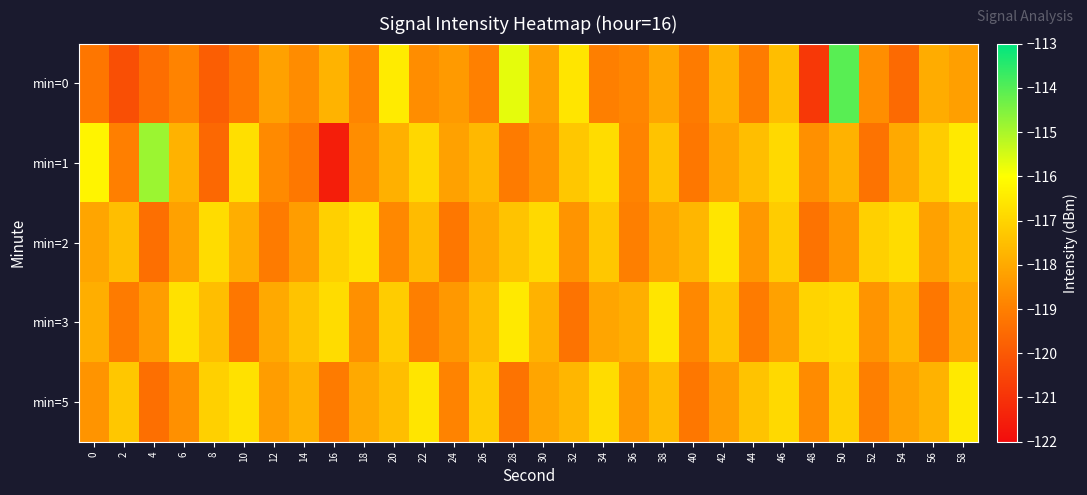

Which series changed the most between 42 and 48?

min=0